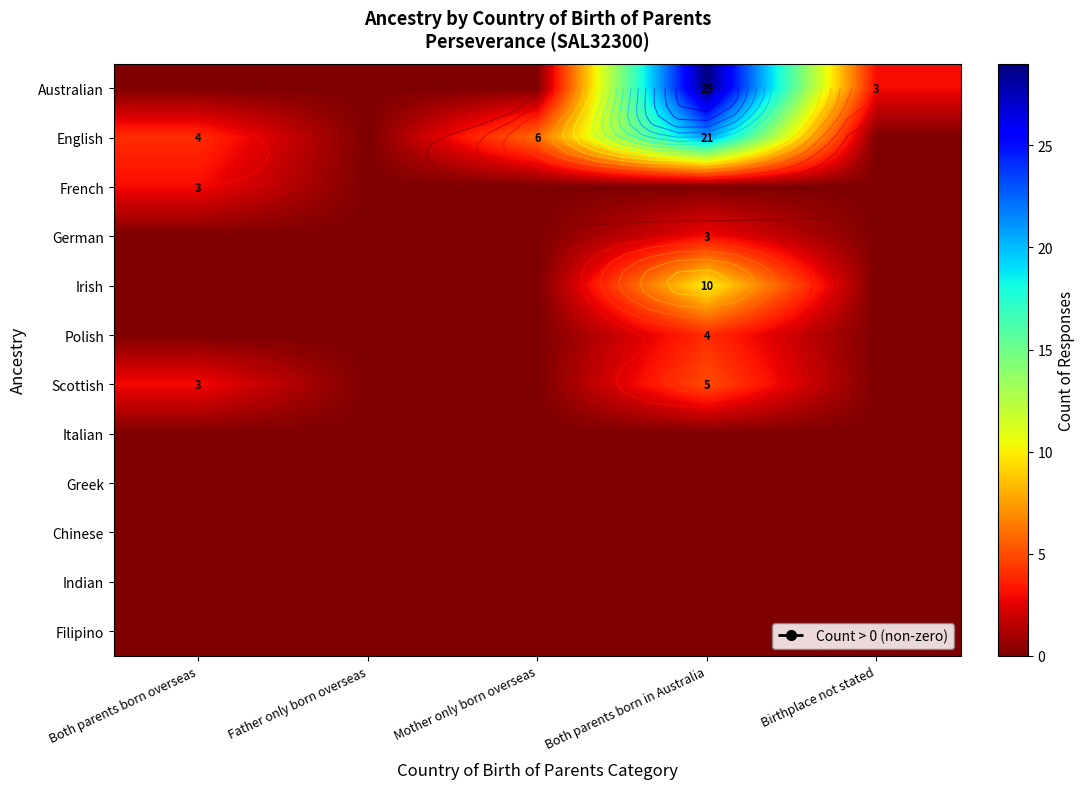

Which series has the widest spread of values?

Australian